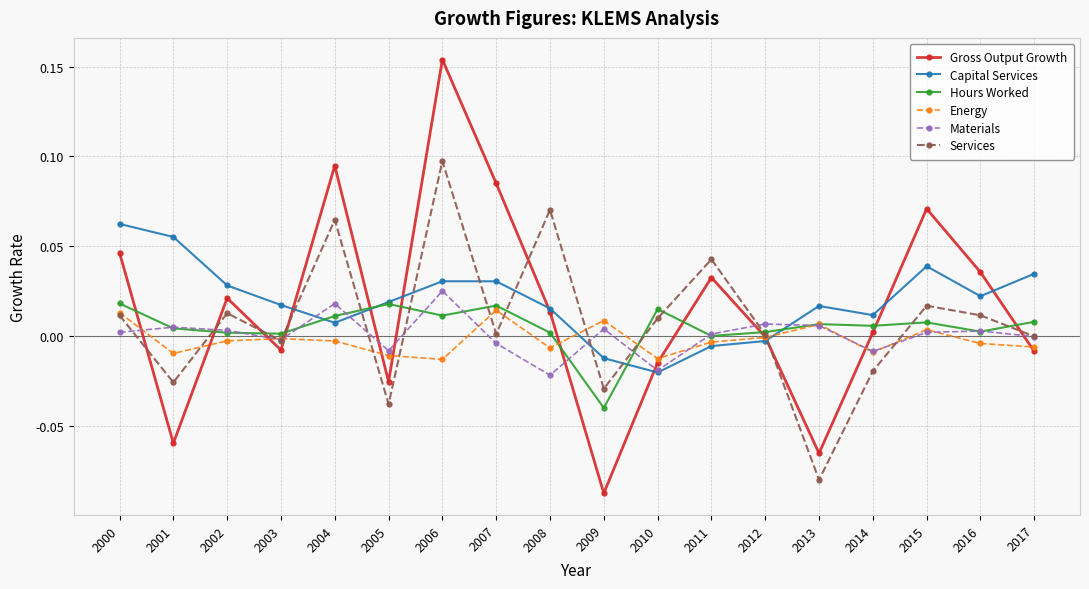

In Services, how many points are lower than both neighbors (excluding endpoints)?

6